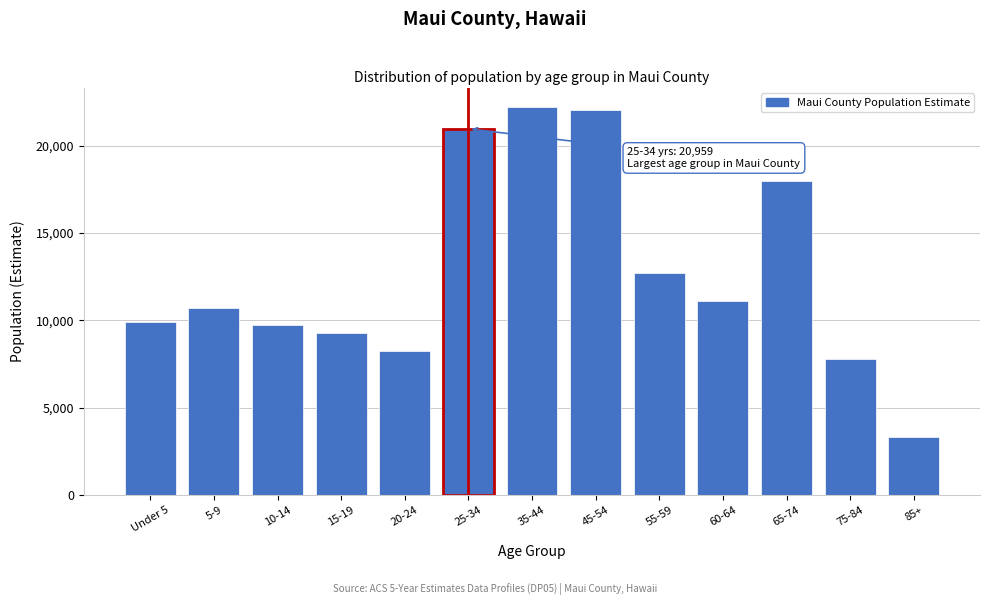

Reading left to right, extract all data points from this chart.

9907	10723	9722	9261	8249	20959	22202	22058	12682	11121	17976	7815	3304